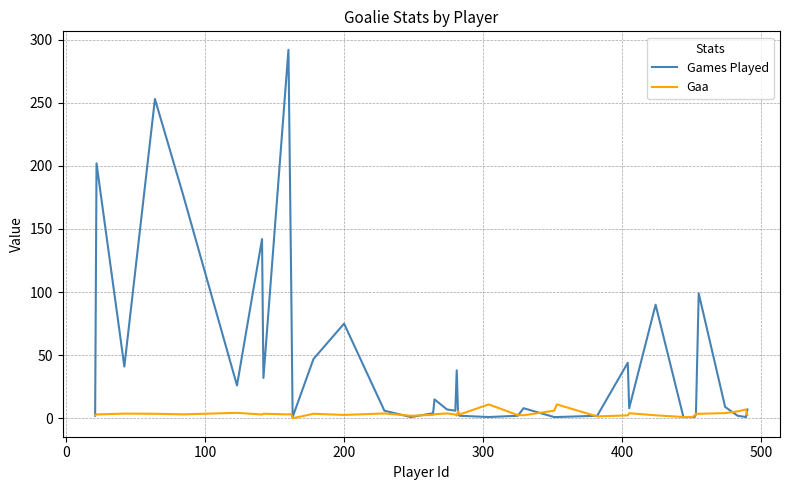

True or false: Gaa has more than 1 points higher than both neighbors.

True